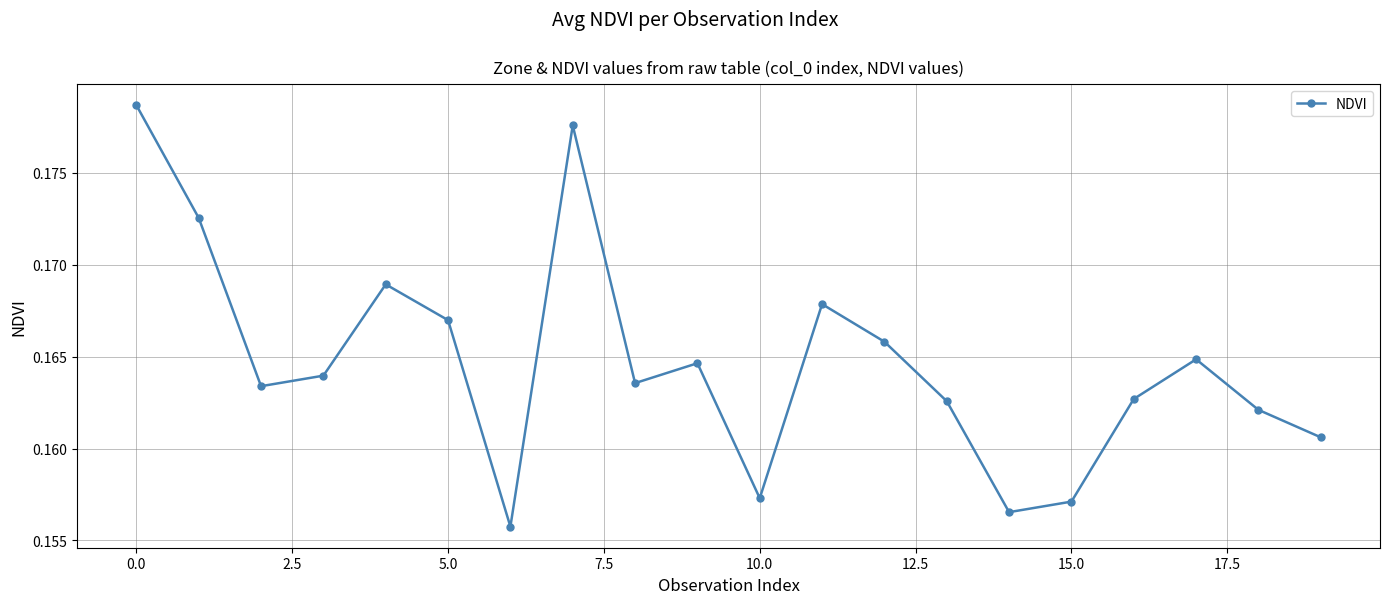

How many data points does each series have?

20